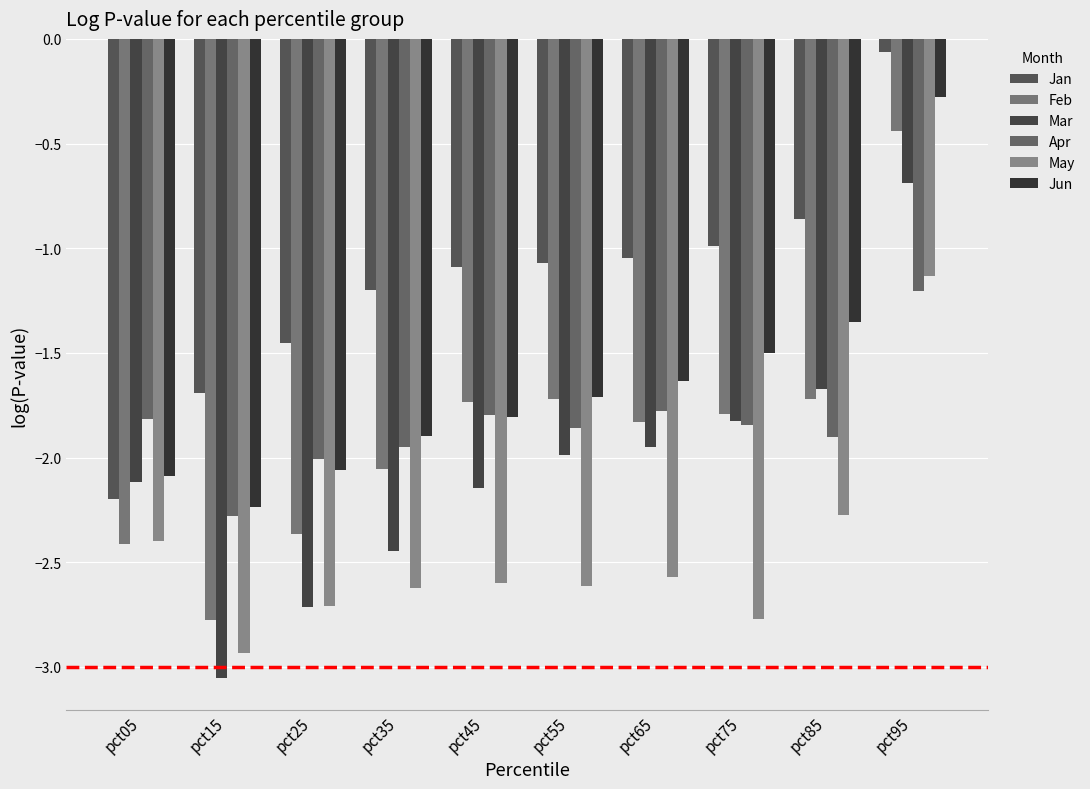

How many categories are shown in the chart?

10